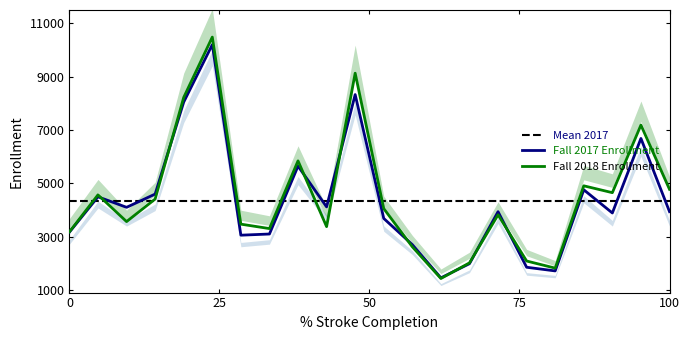

The Fall 2018 Enrollment series shows 6145 at Augusta. True or false?

False